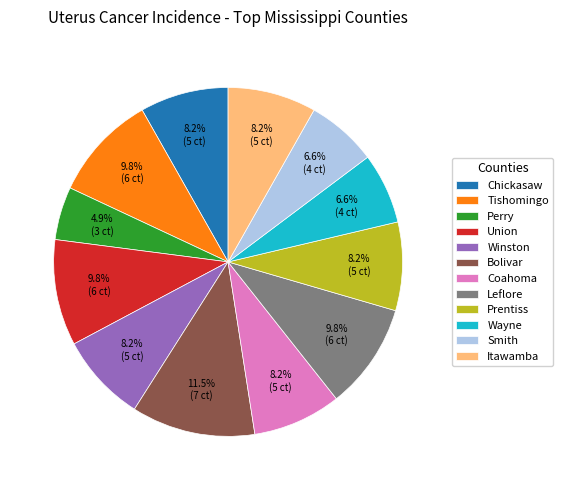

Does Winston represent more than half of the total?

No